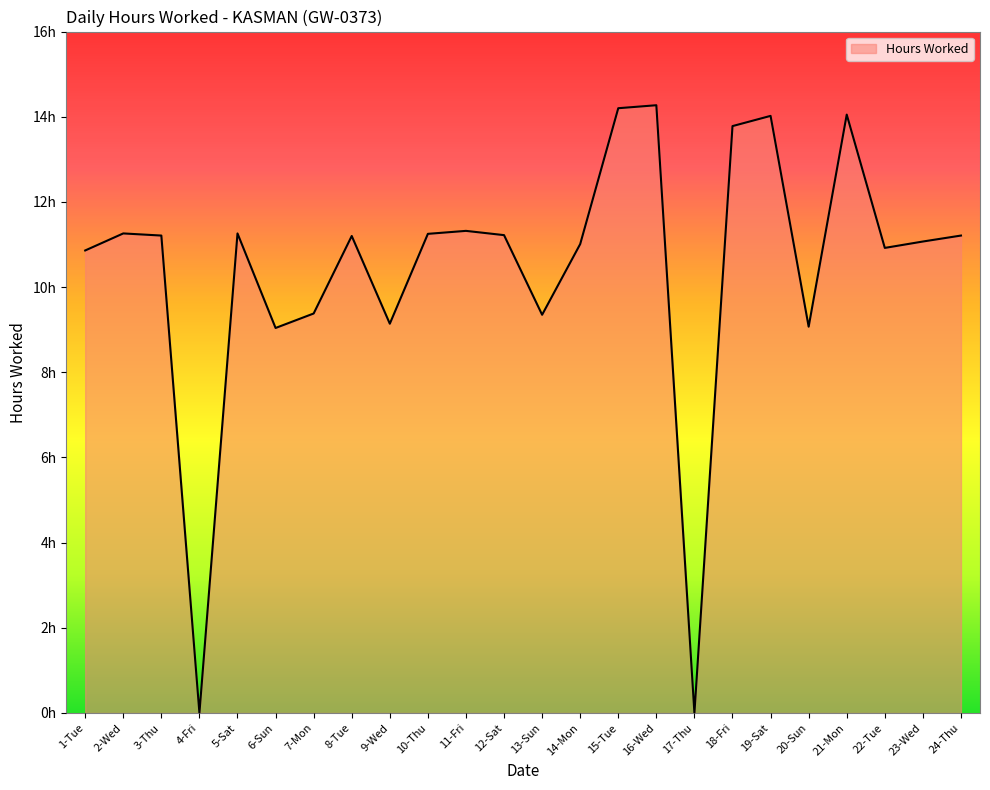

Does the chart display data point markers on the line(s)?

No